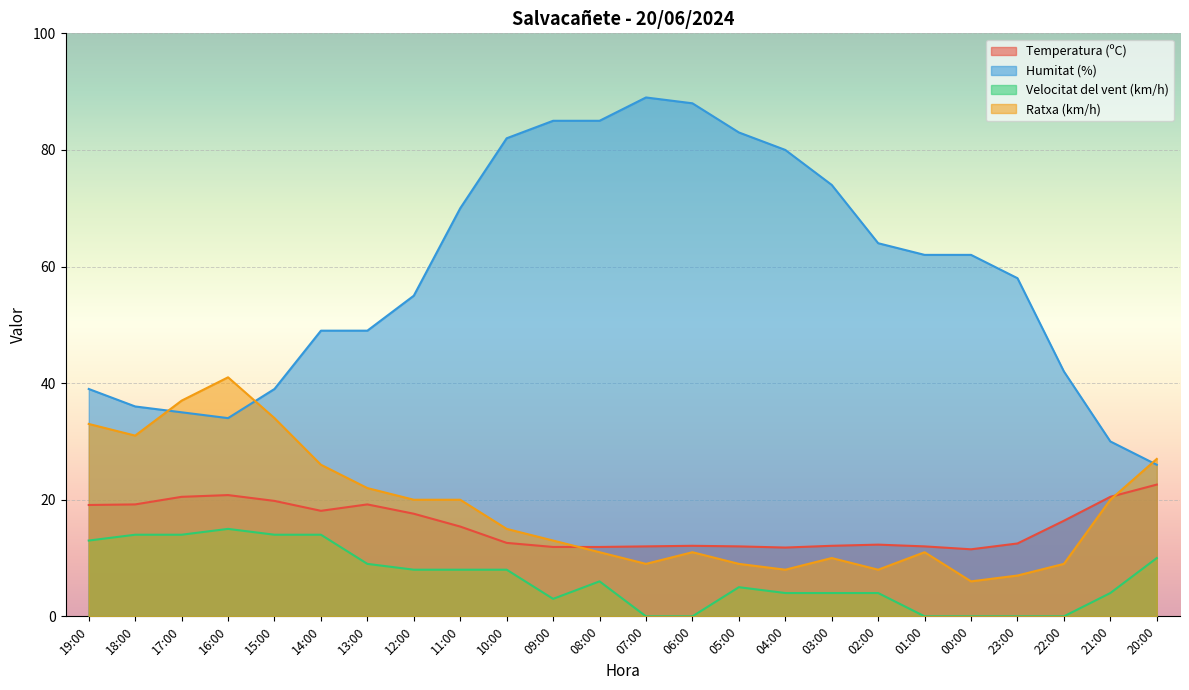

Where does the Velocitat del vent (km/h) series first go above 6?

19:00